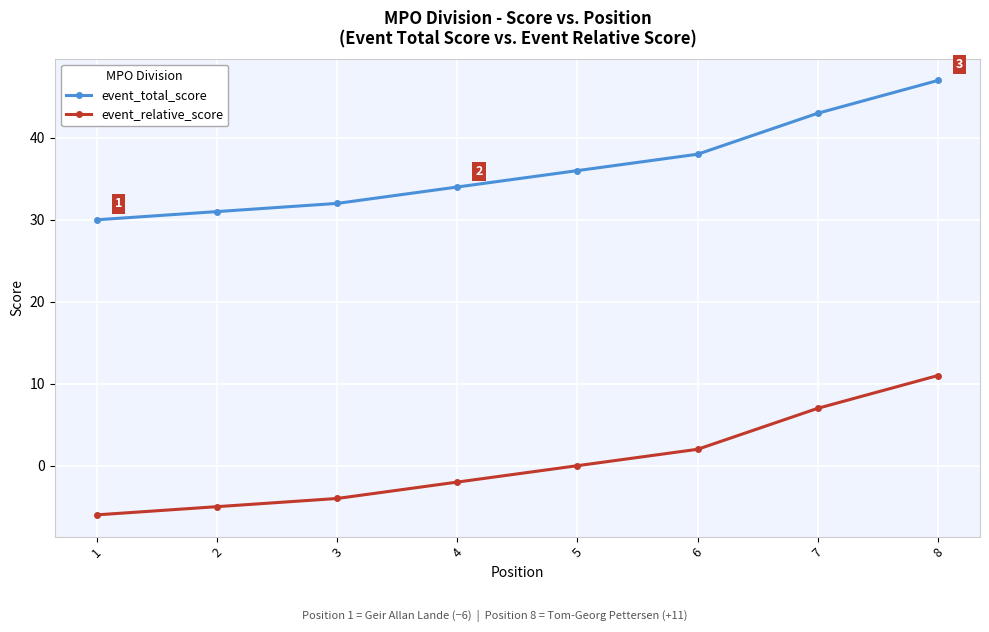

What are all the series names shown in the legend?

event_total_score, event_relative_score